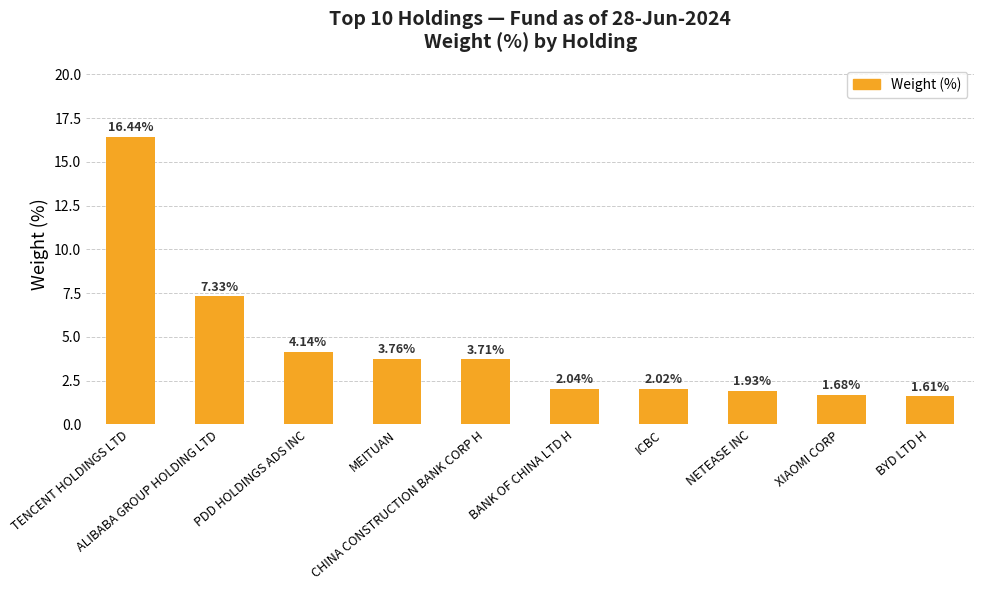

What is the difference between the maximum and minimum values?

14.8